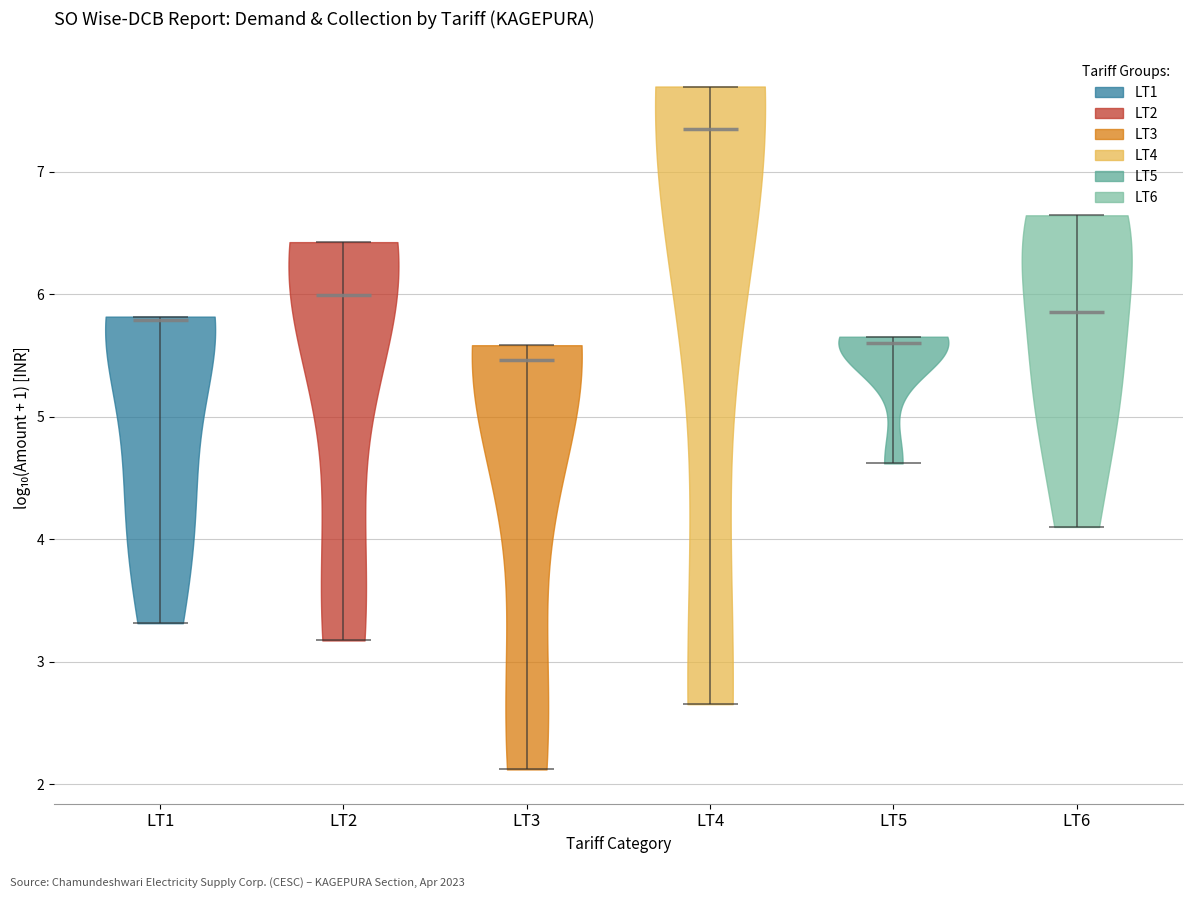

Where does the median line of the violin for LT6 sit on the y-axis? The values are not printed on the chart, so give them approximately, as read against the axis.

5.9